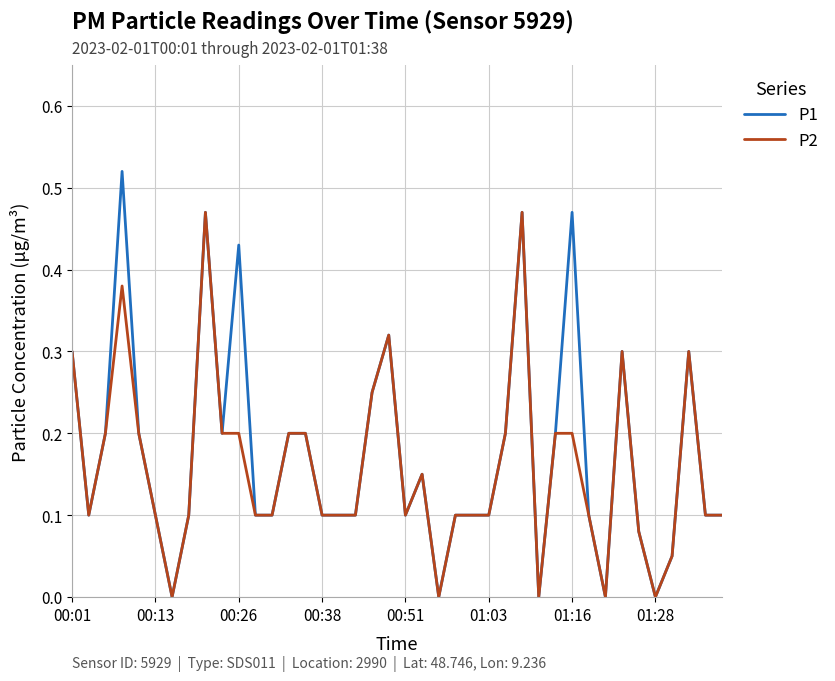

Rank the series by their maximum value, from lowest to highest.

P2, P1